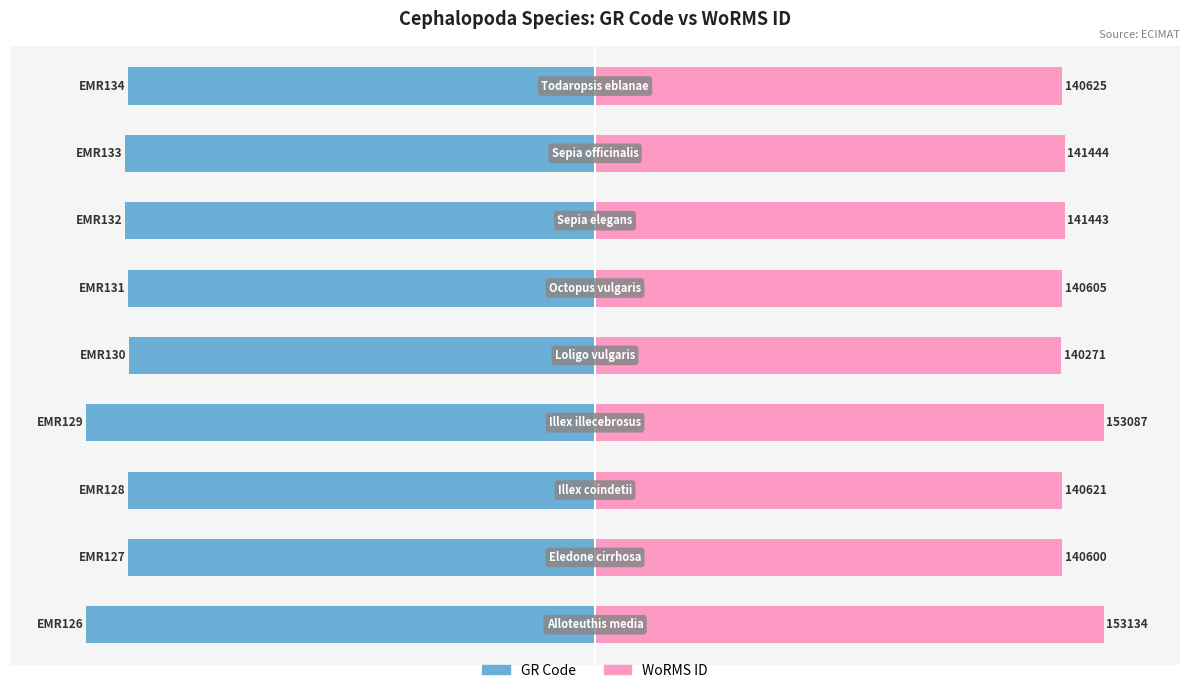

Is it true that GR Code (scaled) equals -33.5 at −100?

False